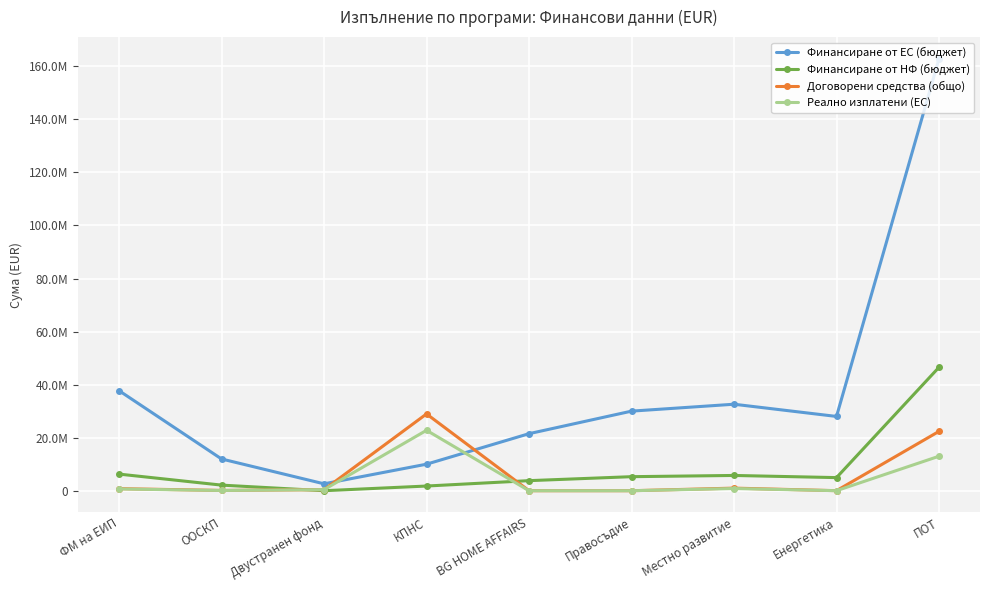

Rank the series by their maximum value, from lowest to highest.

Реално изплатени (ЕС), Договорени средства (общо), Финансиране от НФ (бюджет), Финансиране от ЕС (бюджет)